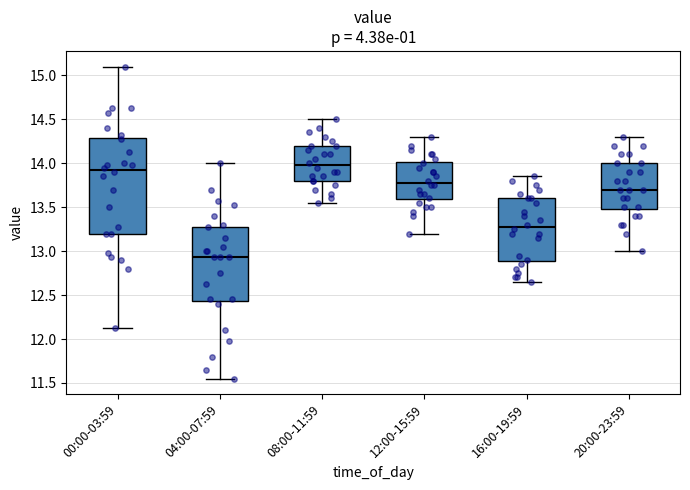

Comparing the boxes themselves (not the whiskers), which one is the tallest?

00:00-03:59